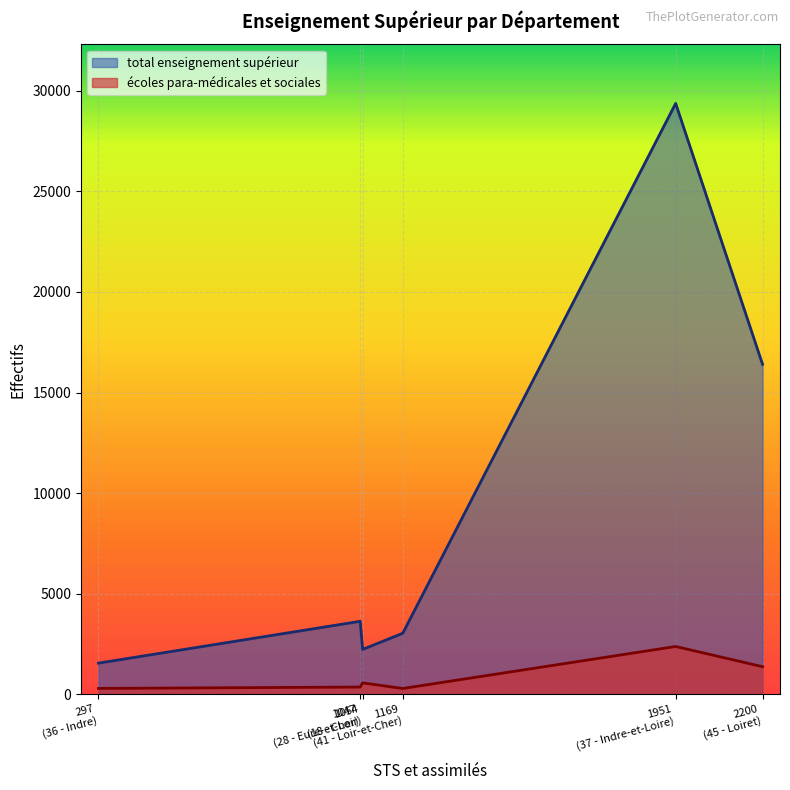

Which series has the largest range (max minus min)?

total enseignement supérieur